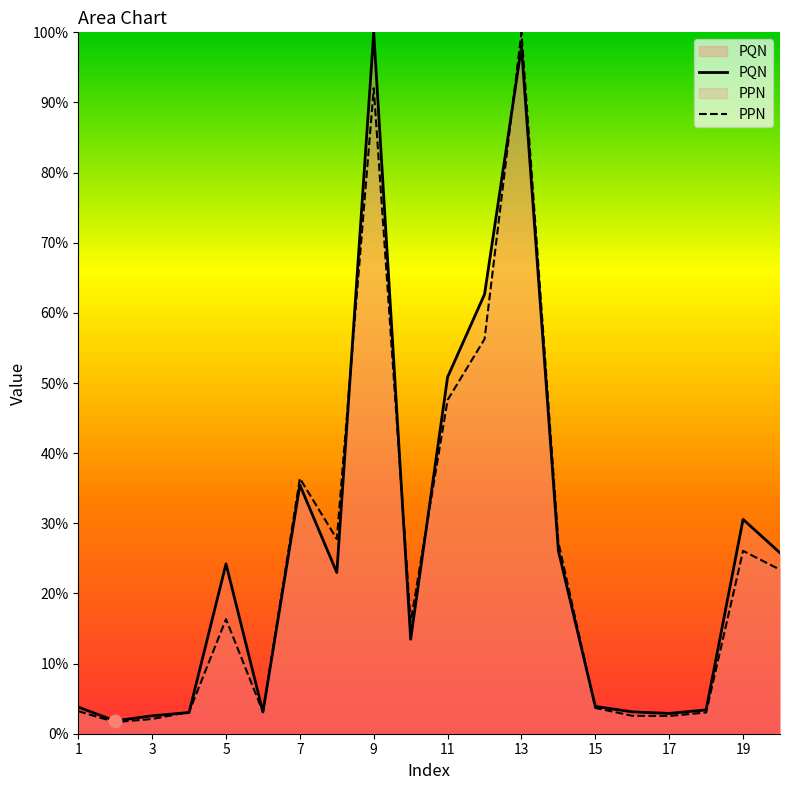

Which series has the widest spread of Y values?

PPN